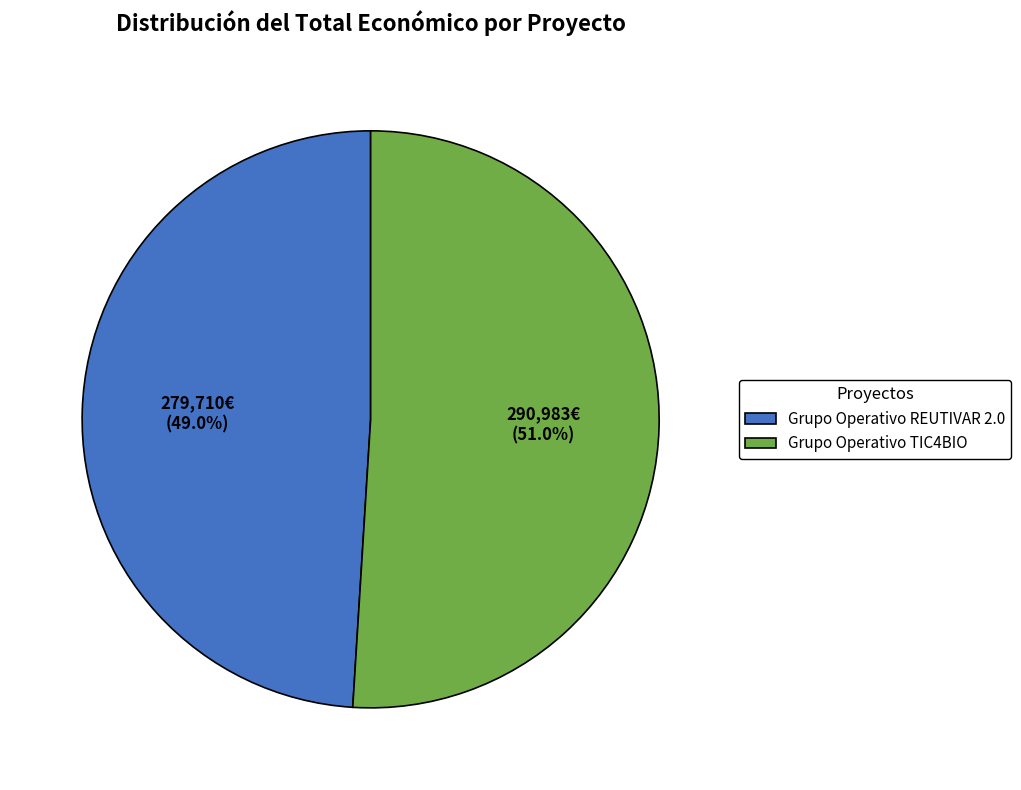

What is the ratio of the value at Grupo Operativo REUTIVAR 2.0 to the value at Grupo Operativo TIC4BIO?

1.0